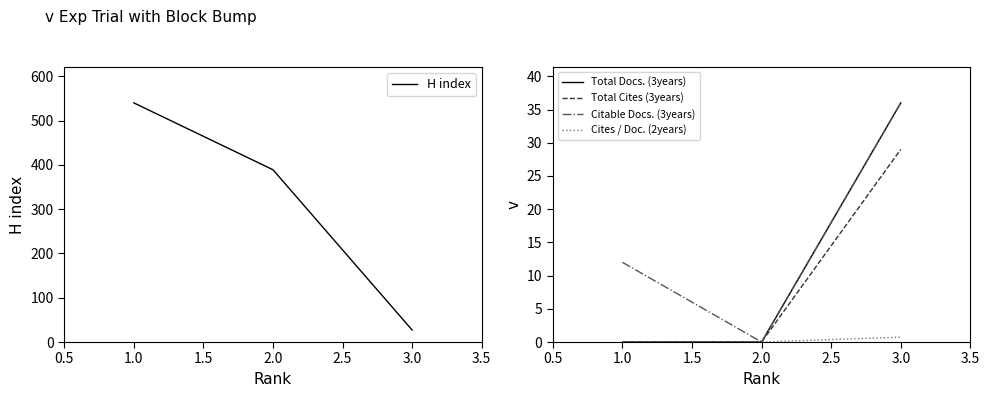

Is it true that Cites / Doc. (2years) equals 0.7 at 3.0?

True